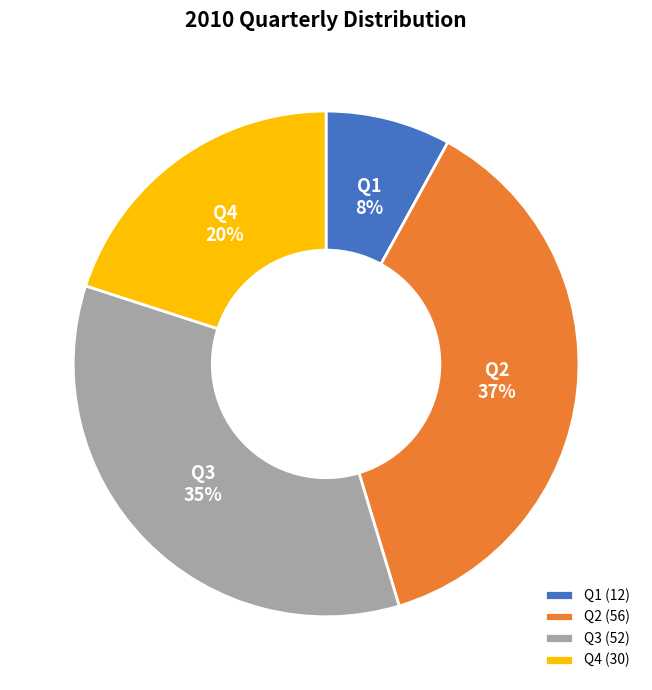

To the nearest percent, what is the average slice percentage?

25%